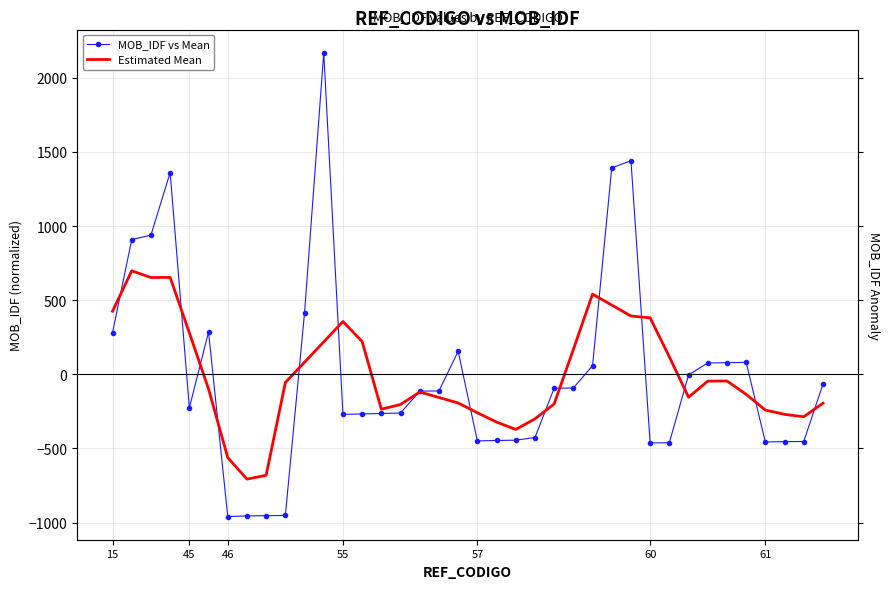

Where is MOB_IDF vs Mean nearest to the value 604?

10